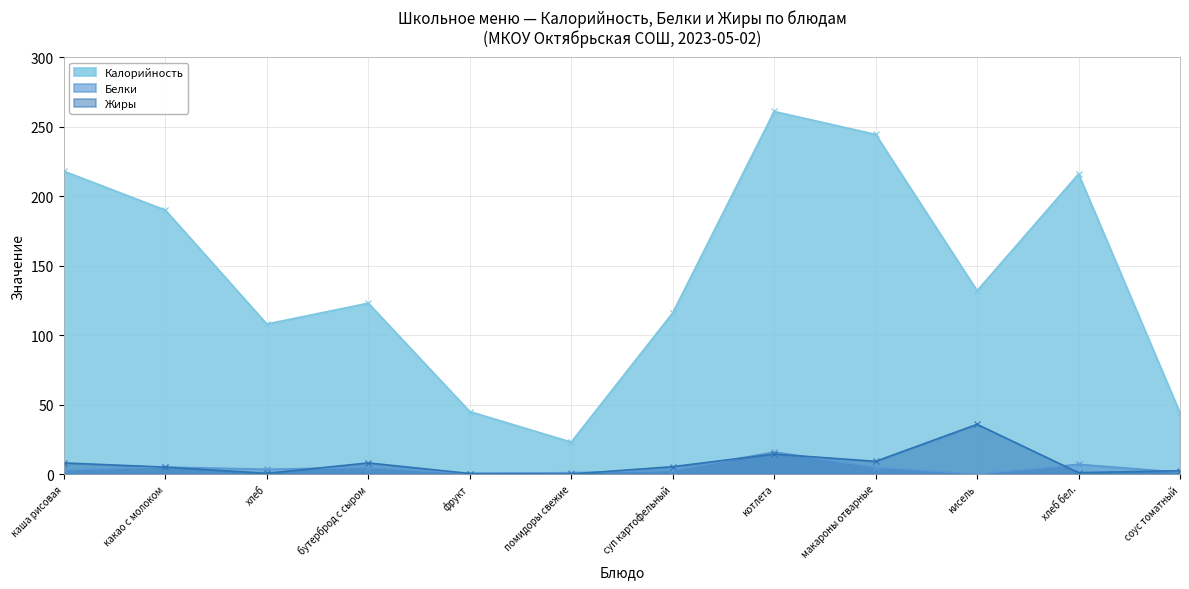

True or false: Жиры and Калорийность cross at least once.

False